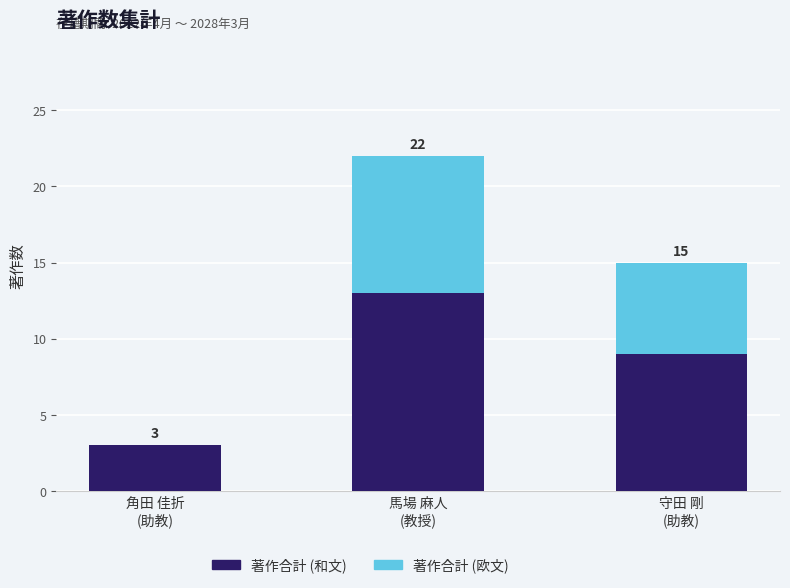

What are all the series names shown in the legend?

著作合計 (和文), 著作合計 (欧文)